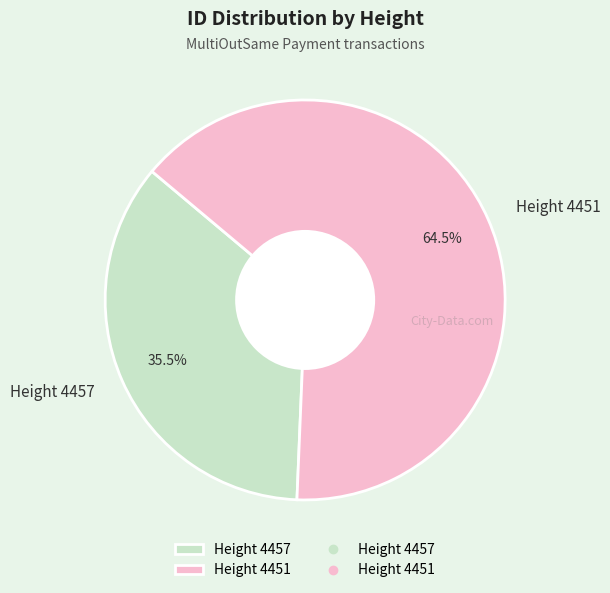

Count the number of slices in the pie.

2